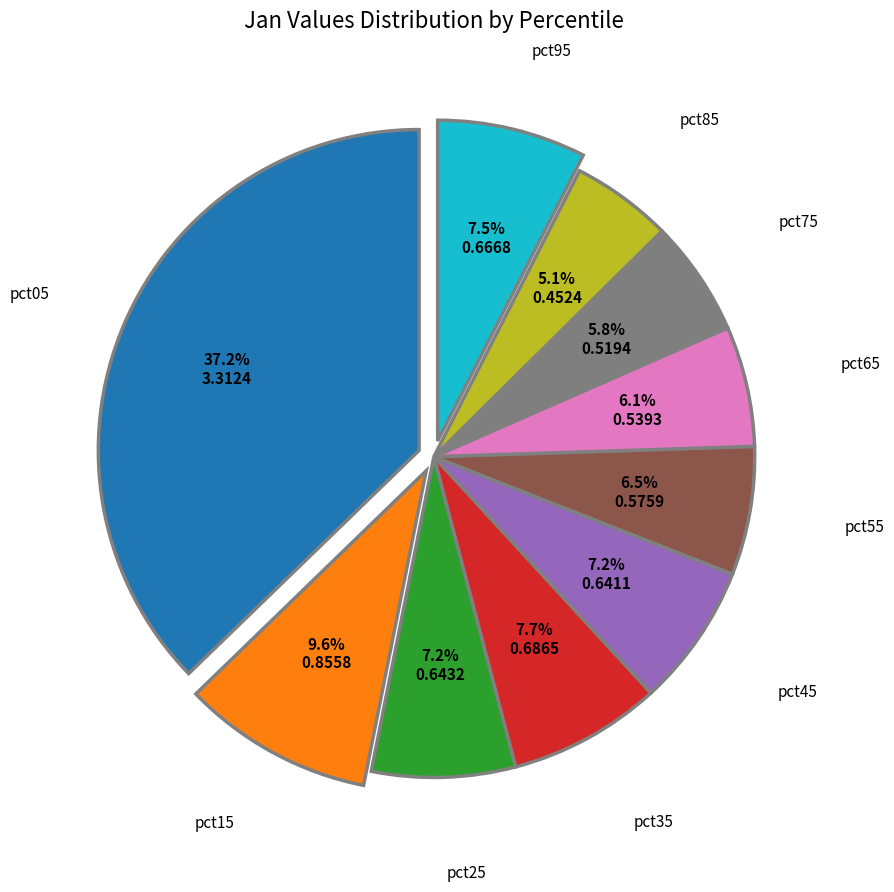

Does any single category account for the majority?

No